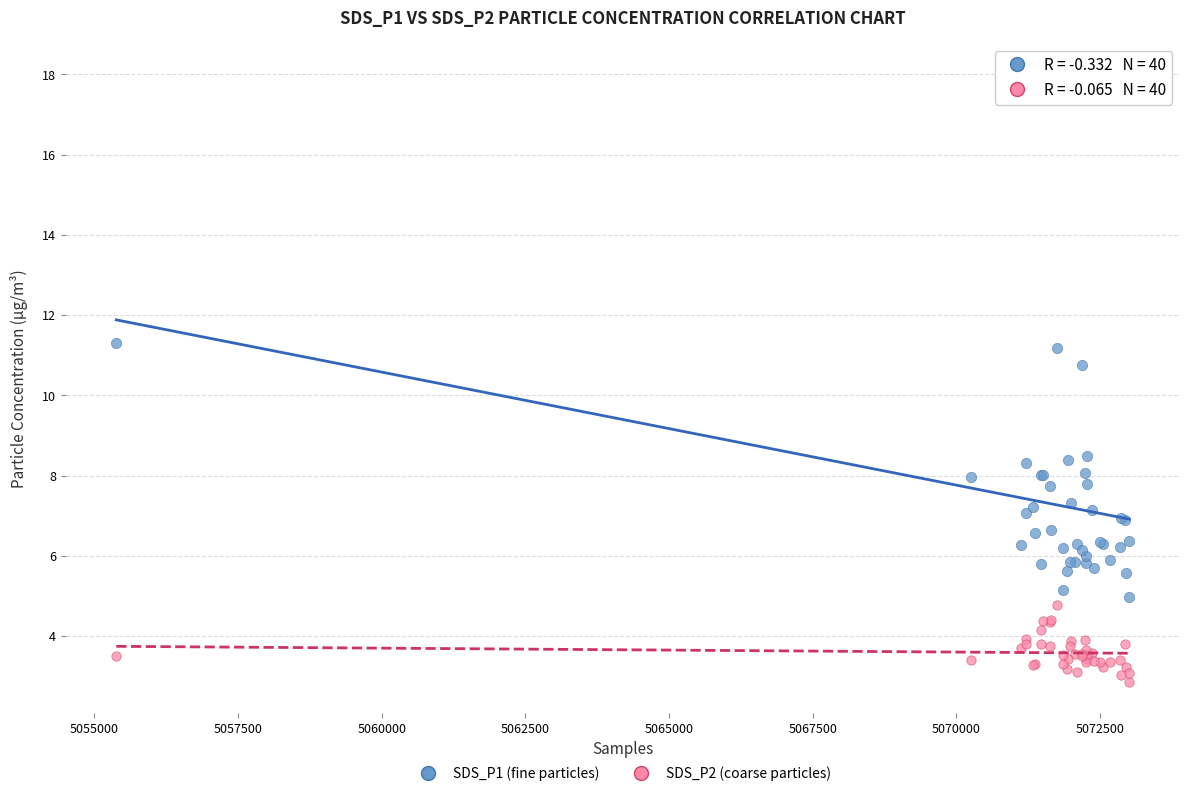

What is the X range (max minus min) for the scatter plot?

17630.0